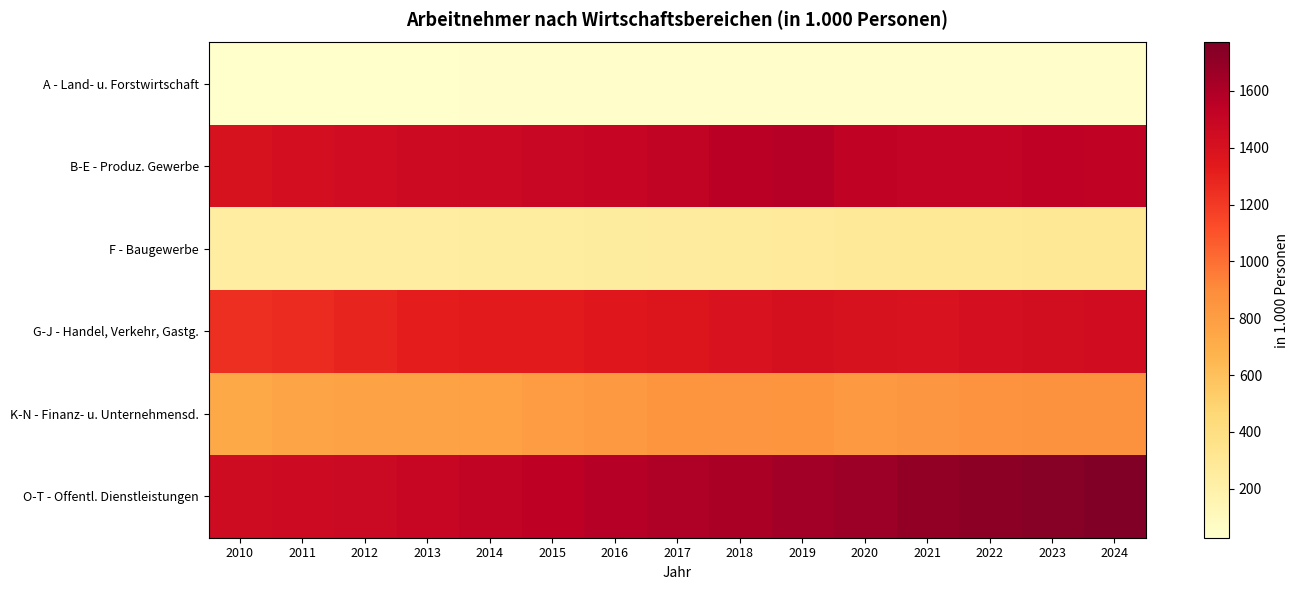

Which has a higher value, 2021 or 2023?

2021